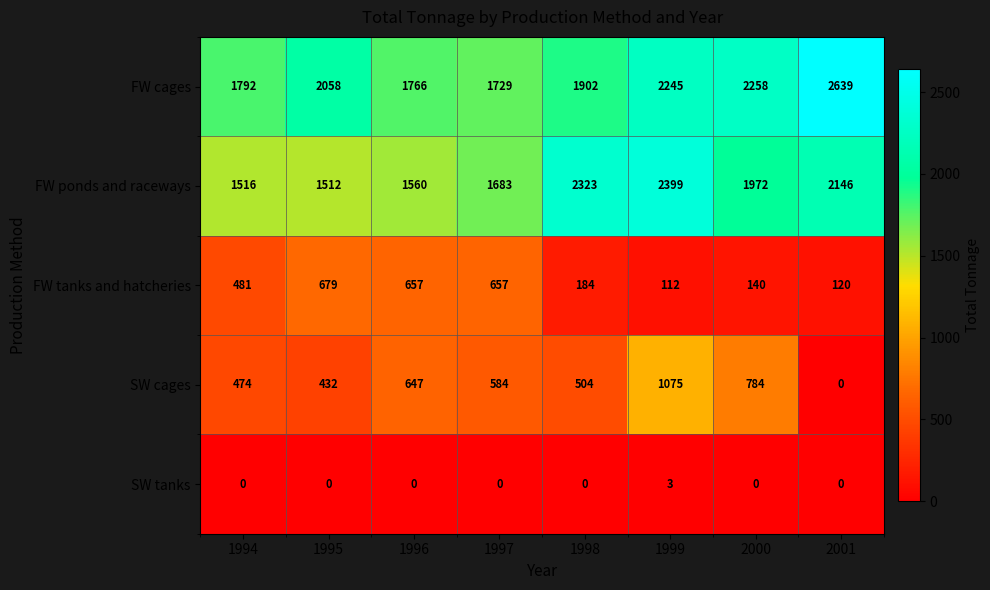

True or false: SW cages has a value of 584 at 1997.

True